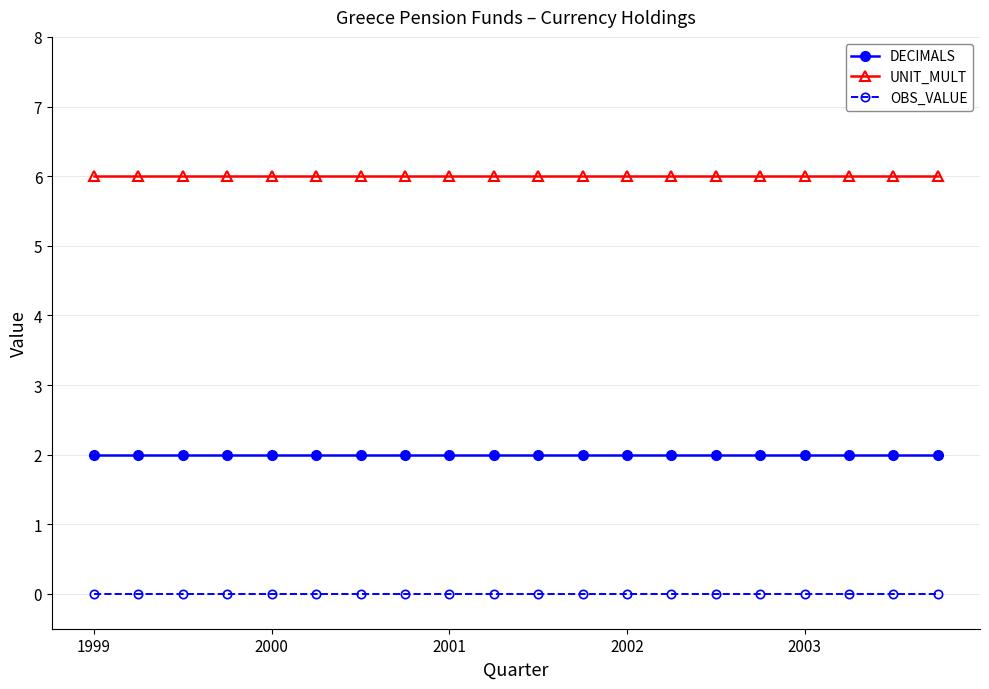

List the series in order of their overall mean, highest first.

UNIT_MULT, DECIMALS, OBS_VALUE